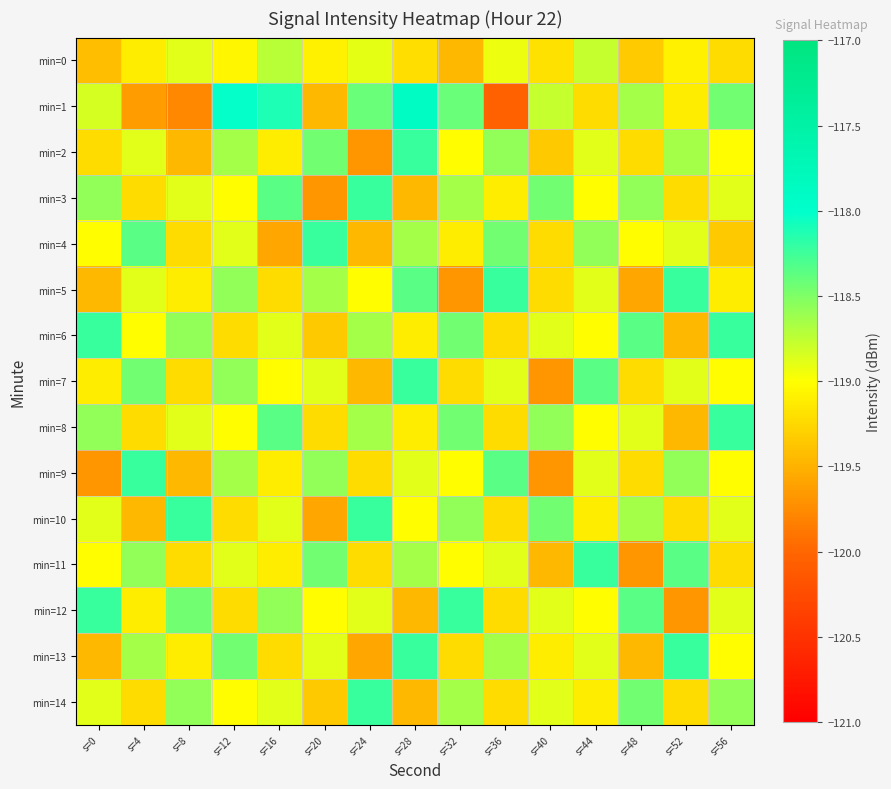

Reading right to left, what are all the values shown in this chart?

min=0: s=56=-119.2	s=52=-119.1	s=48=-119.3	s=44=-118.8	s=40=-119.2	s=36=-118.9	s=32=-119.5	s=28=-119.2	s=24=-118.9	s=20=-119.1	s=16=-118.7	s=12=-119.1	s=8=-118.9	s=4=-119.1	s=0=-119.4
min=1: s=56=-118.4	s=52=-119.1	s=48=-118.7	s=44=-119.2	s=40=-118.8	s=36=-120.0	s=32=-118.4	s=28=-117.9	s=24=-118.4	s=20=-119.5	s=16=-118.1	s=12=-118.0	s=8=-119.8	s=4=-119.6	s=0=-118.8
min=2: s=56=-119.0	s=52=-118.7	s=48=-119.2	s=44=-118.9	s=40=-119.3	s=36=-118.6	s=32=-119.0	s=28=-118.2	s=24=-119.7	s=20=-118.4	s=16=-119.1	s=12=-118.7	s=8=-119.5	s=4=-118.9	s=0=-119.2
min=3: s=56=-118.9	s=52=-119.2	s=48=-118.6	s=44=-119.0	s=40=-118.4	s=36=-119.1	s=32=-118.7	s=28=-119.5	s=24=-118.2	s=20=-119.7	s=16=-118.3	s=12=-119.0	s=8=-118.9	s=4=-119.2	s=0=-118.6
min=4: s=56=-119.3	s=52=-118.9	s=48=-119.0	s=44=-118.6	s=40=-119.2	s=36=-118.4	s=32=-119.1	s=28=-118.7	s=24=-119.5	s=20=-118.2	s=16=-119.6	s=12=-118.9	s=8=-119.2	s=4=-118.3	s=0=-119.0
min=5: s=56=-119.1	s=52=-118.2	s=48=-119.6	s=44=-118.9	s=40=-119.2	s=36=-118.2	s=32=-119.7	s=28=-118.3	s=24=-119.0	s=20=-118.7	s=16=-119.2	s=12=-118.6	s=8=-119.1	s=4=-118.9	s=0=-119.5
min=6: s=56=-118.2	s=52=-119.5	s=48=-118.3	s=44=-119.0	s=40=-118.9	s=36=-119.2	s=32=-118.4	s=28=-119.1	s=24=-118.7	s=20=-119.3	s=16=-118.9	s=12=-119.2	s=8=-118.6	s=4=-119.0	s=0=-118.2
min=7: s=56=-119.0	s=52=-118.9	s=48=-119.2	s=44=-118.3	s=40=-119.7	s=36=-118.9	s=32=-119.2	s=28=-118.2	s=24=-119.5	s=20=-118.9	s=16=-119.0	s=12=-118.6	s=8=-119.2	s=4=-118.4	s=0=-119.1
min=8: s=56=-118.2	s=52=-119.5	s=48=-118.9	s=44=-119.0	s=40=-118.6	s=36=-119.2	s=32=-118.4	s=28=-119.1	s=24=-118.7	s=20=-119.2	s=16=-118.3	s=12=-119.0	s=8=-118.9	s=4=-119.2	s=0=-118.6
min=9: s=56=-119.0	s=52=-118.6	s=48=-119.2	s=44=-118.9	s=40=-119.7	s=36=-118.3	s=32=-119.0	s=28=-118.9	s=24=-119.2	s=20=-118.6	s=16=-119.1	s=12=-118.7	s=8=-119.5	s=4=-118.2	s=0=-119.7
min=10: s=56=-118.9	s=52=-119.2	s=48=-118.7	s=44=-119.1	s=40=-118.4	s=36=-119.2	s=32=-118.6	s=28=-119.0	s=24=-118.2	s=20=-119.6	s=16=-118.9	s=12=-119.2	s=8=-118.2	s=4=-119.5	s=0=-118.9
min=11: s=56=-119.2	s=52=-118.3	s=48=-119.7	s=44=-118.2	s=40=-119.5	s=36=-118.9	s=32=-119.0	s=28=-118.7	s=24=-119.2	s=20=-118.4	s=16=-119.1	s=12=-118.9	s=8=-119.2	s=4=-118.6	s=0=-119.0
min=12: s=56=-118.9	s=52=-119.7	s=48=-118.3	s=44=-119.0	s=40=-118.9	s=36=-119.2	s=32=-118.2	s=28=-119.5	s=24=-118.9	s=20=-119.0	s=16=-118.6	s=12=-119.2	s=8=-118.4	s=4=-119.1	s=0=-118.2
min=13: s=56=-119.0	s=52=-118.2	s=48=-119.5	s=44=-118.9	s=40=-119.1	s=36=-118.7	s=32=-119.2	s=28=-118.2	s=24=-119.6	s=20=-118.9	s=16=-119.2	s=12=-118.4	s=8=-119.1	s=4=-118.7	s=0=-119.5
min=14: s=56=-118.6	s=52=-119.2	s=48=-118.4	s=44=-119.1	s=40=-118.9	s=36=-119.2	s=32=-118.7	s=28=-119.5	s=24=-118.2	s=20=-119.3	s=16=-118.9	s=12=-119.0	s=8=-118.6	s=4=-119.2	s=0=-118.9